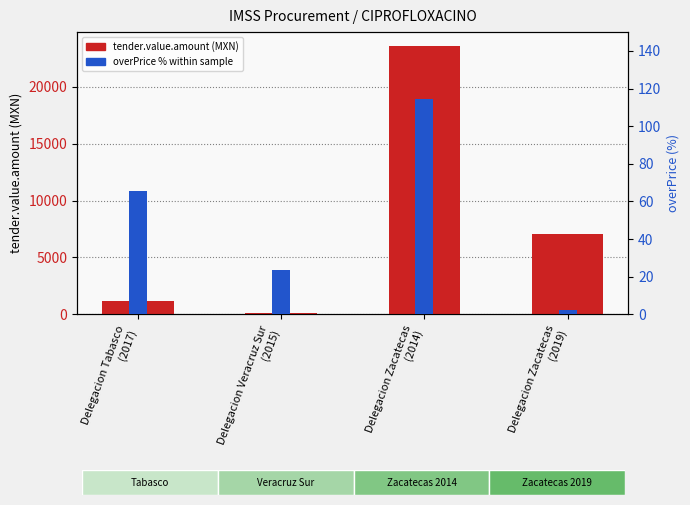

Reading left to right, transcribe all the data shown in this chart.

tender.value.amount: 1179.8	140.0	23640.0	7028.0
contracts.items.unit.value.overpriceMxIMSS: 65.3	23.8	114.4	2.3